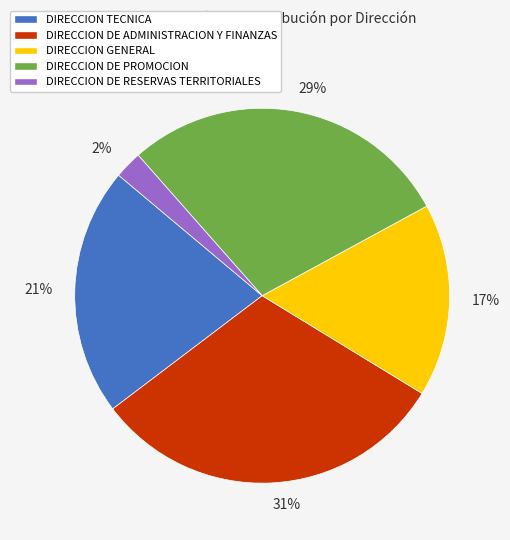

Does DIRECCION DE PROMOCION represent more than half of the total?

No